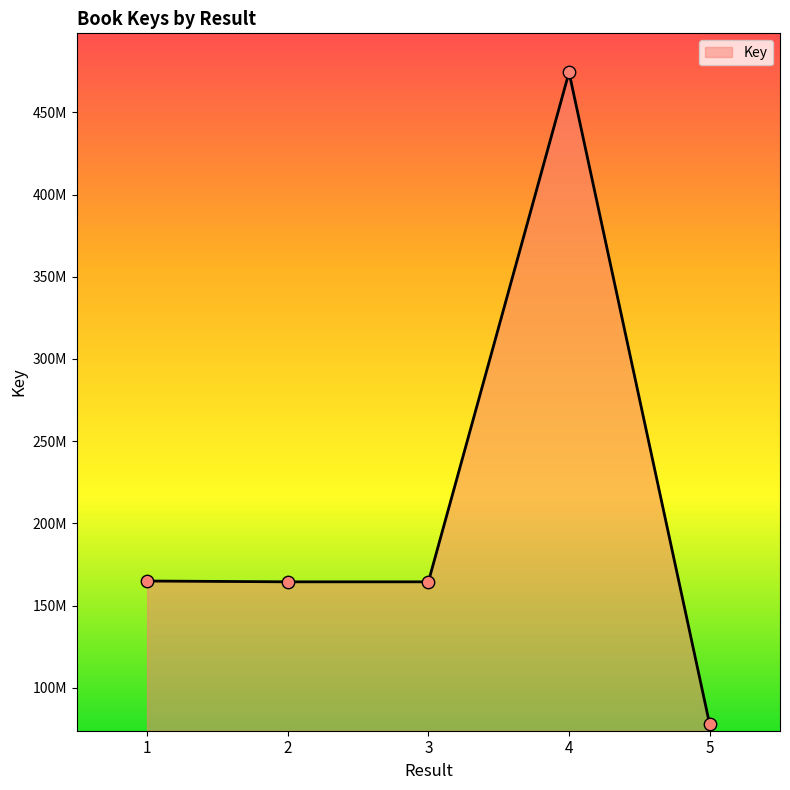

Is this an area chart (filled region under the line)?

Yes